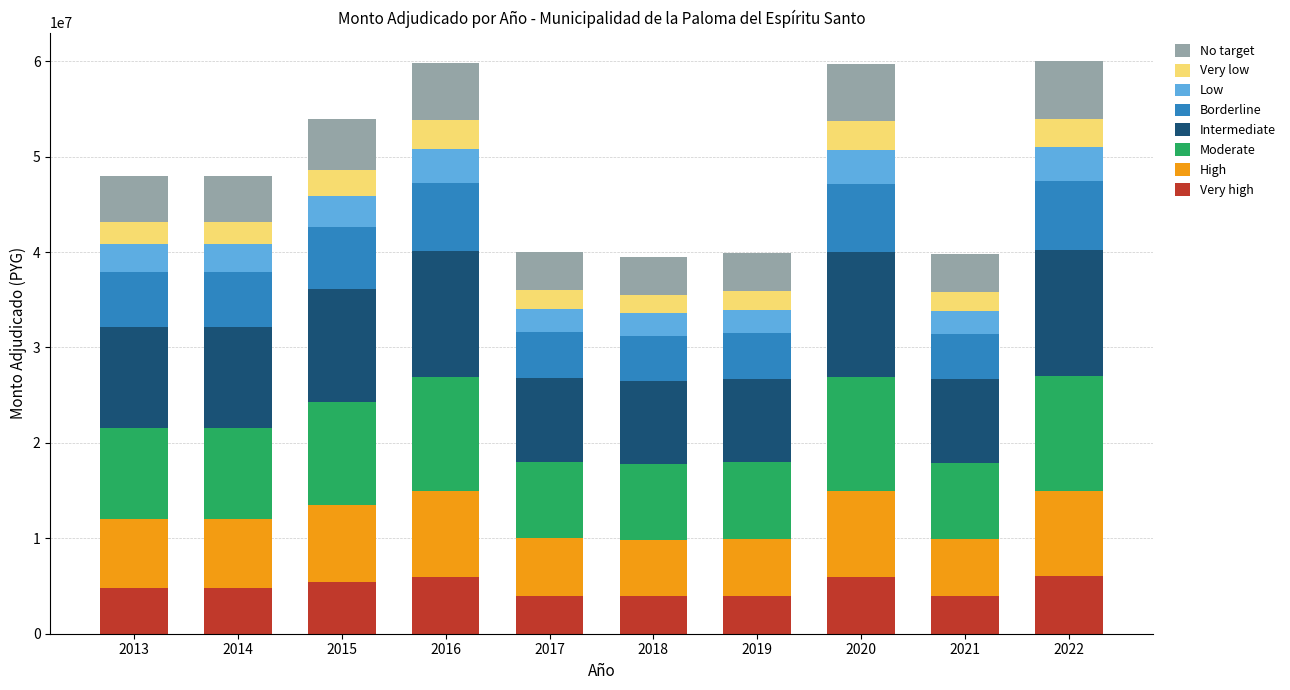

What is the sum of all Very high values?

48870000